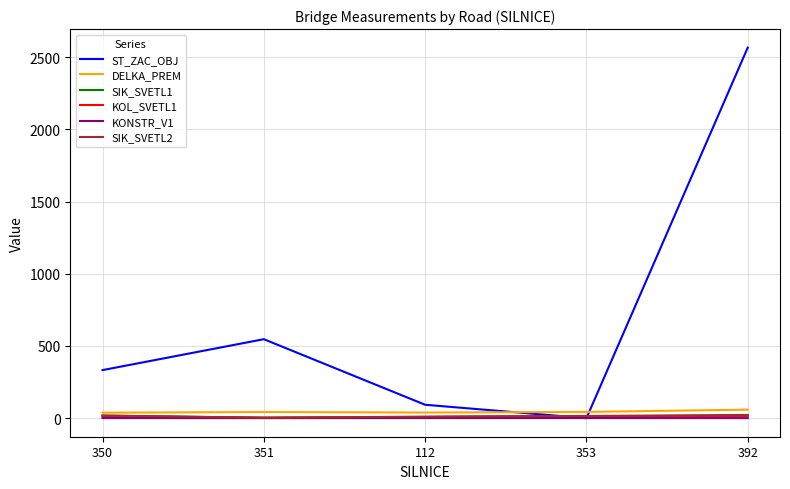

How many values in the DELKA_PREM series exceed 42?

3